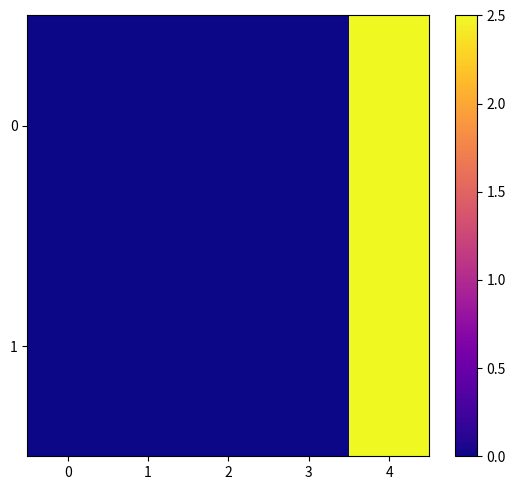

What is the maximum value shown in the chart?

2.5